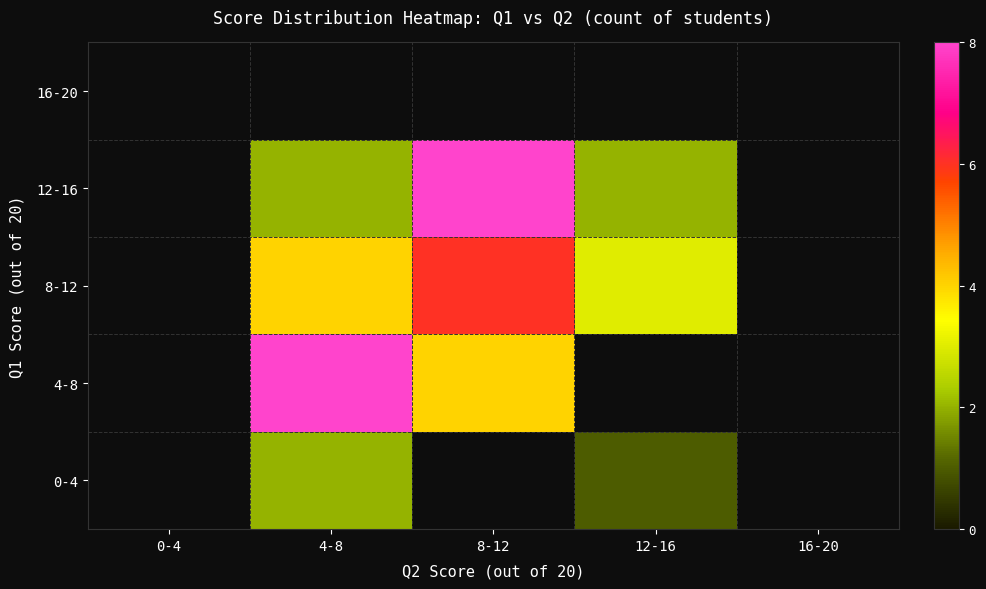

Rank the series at 0-4 from highest to lowest value.

0-4, 4-8, 8-12, 12-16, 16-20